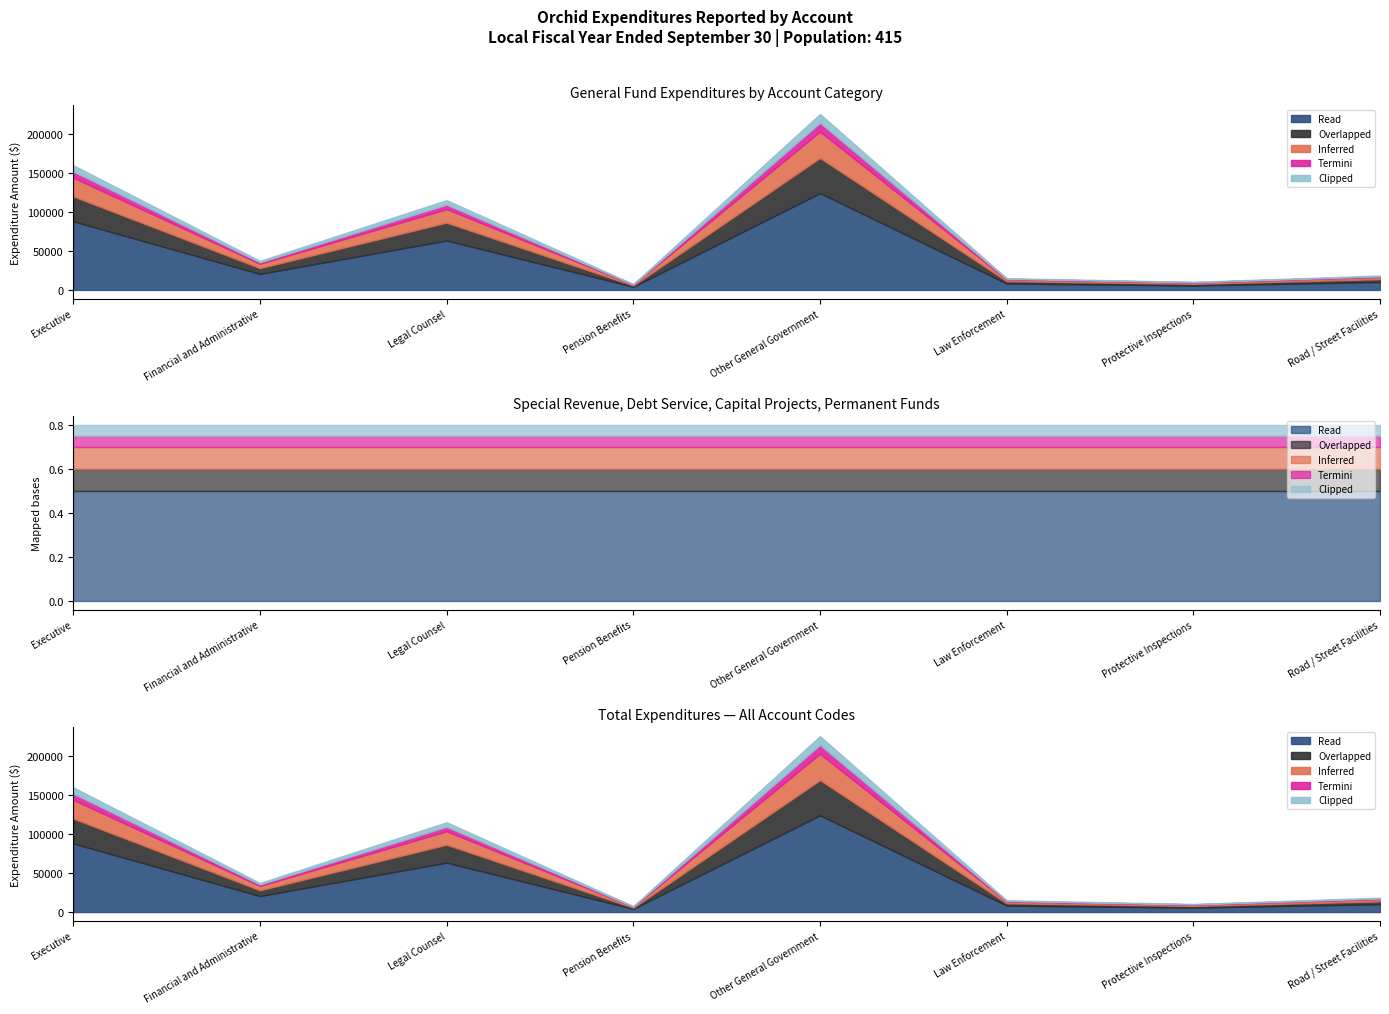

True or false: General and Special Revenue intersect in this chart.

False